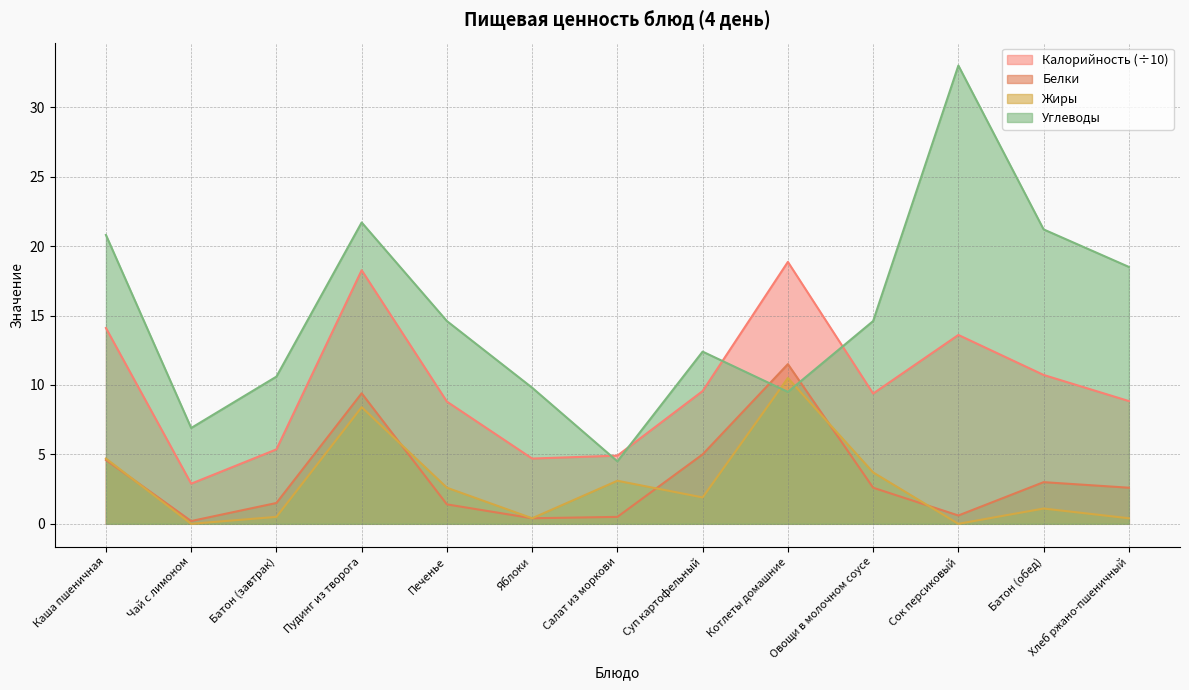

The value of Жиры at Каша пшеничная is 1.2. True or false?

False